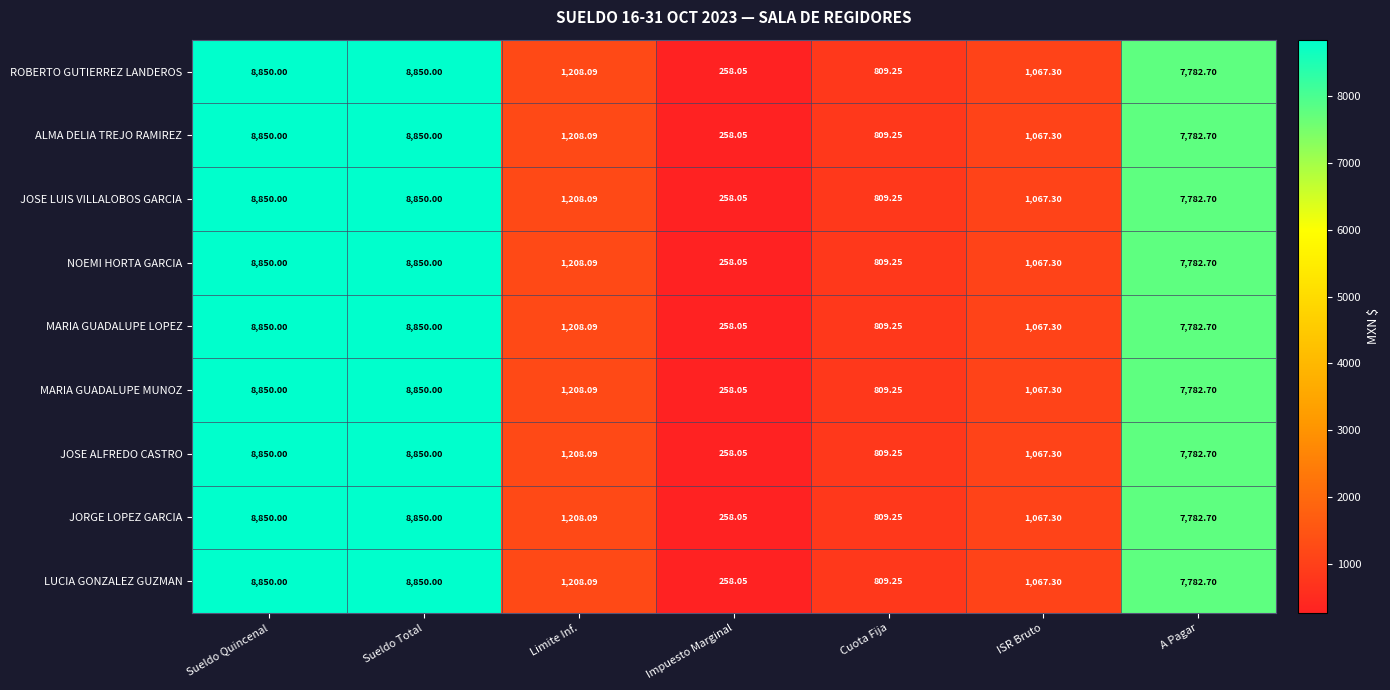

At which label is JOSE LUIS VILLALOBOS GARCIA closest to 4554?

A Pagar